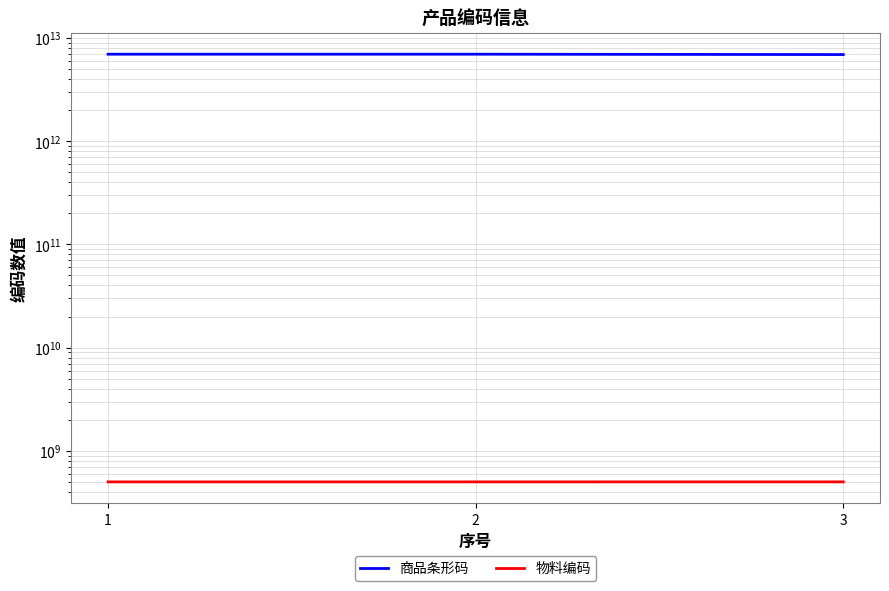

What is the sum of all 商品条形码 values?

20862934183093